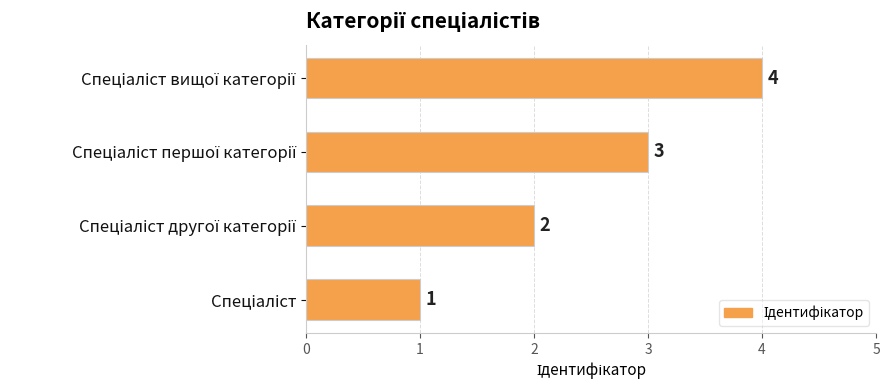

What is the maximum value shown in the chart?

4